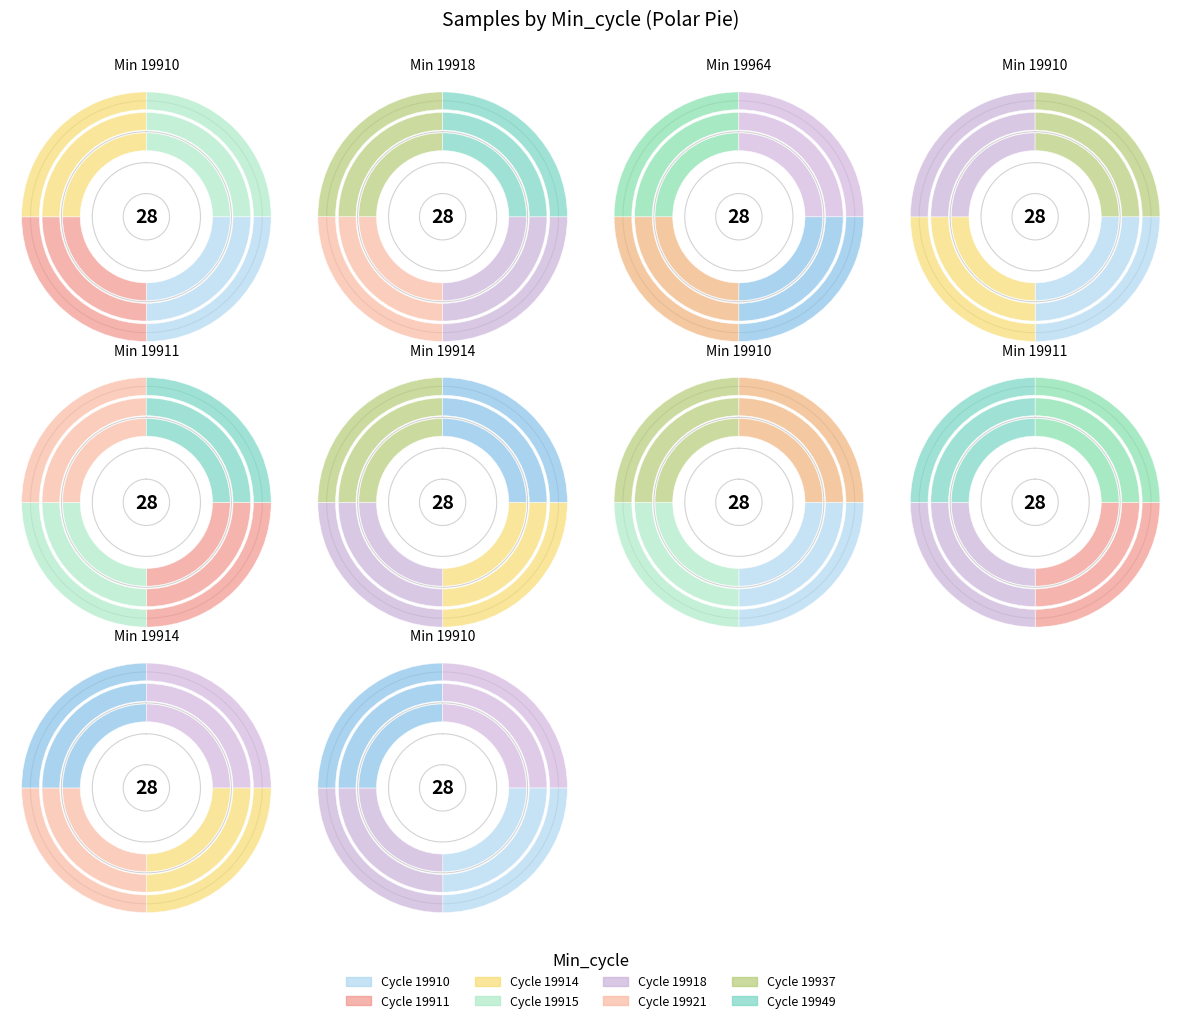

Is it true that 19937 is 16% of the pie?

False